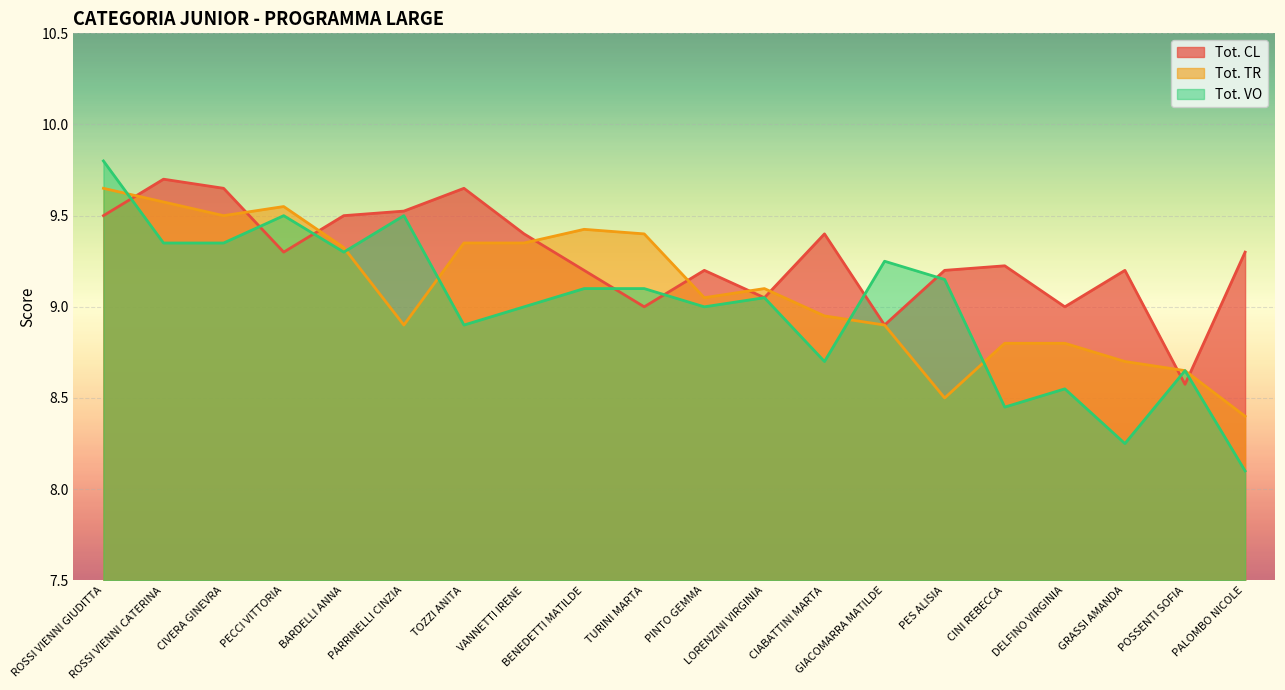

At which label does Tot. TR reach its minimum?

PALOMBO NICOLE